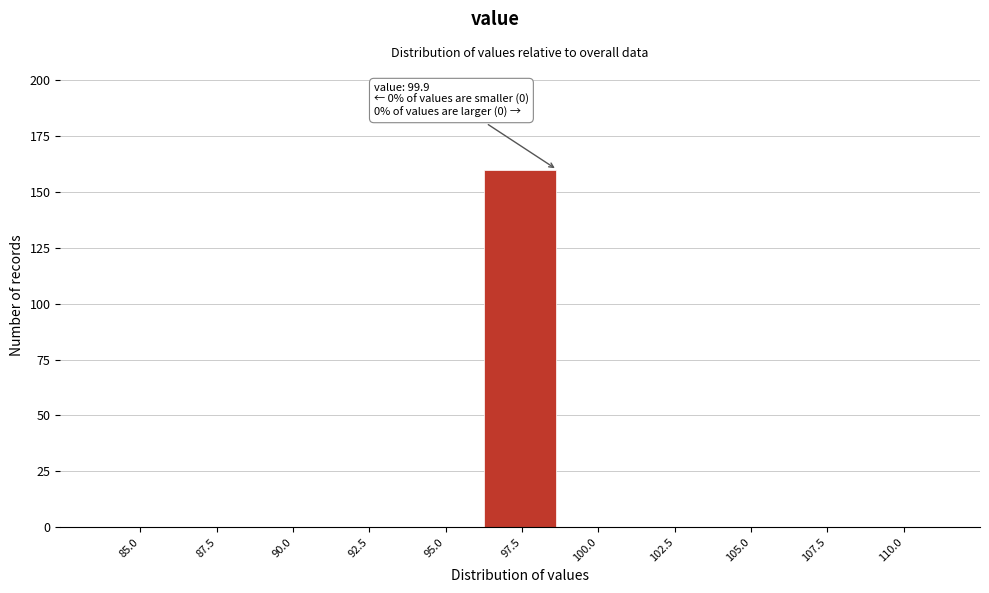

Reading left to right, extract all data points from this chart.

85.0=0	87.5=0	90.0=0	92.5=0	95.0=0	97.5=160	100.0=0	102.5=0	105.0=0	107.5=0	110.0=0